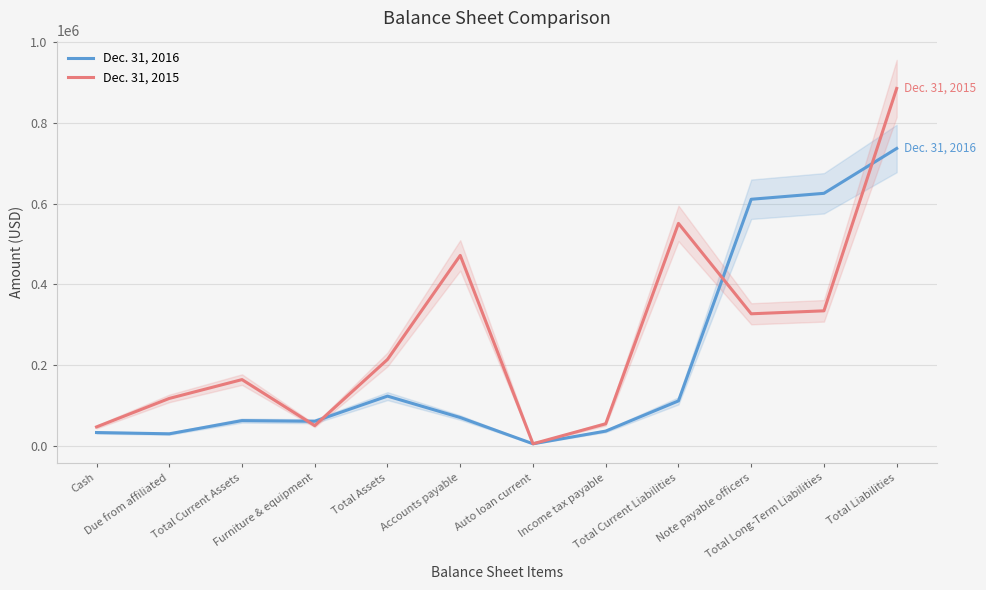

How many values in the Dec. 31, 2016 series exceed 69957?

5